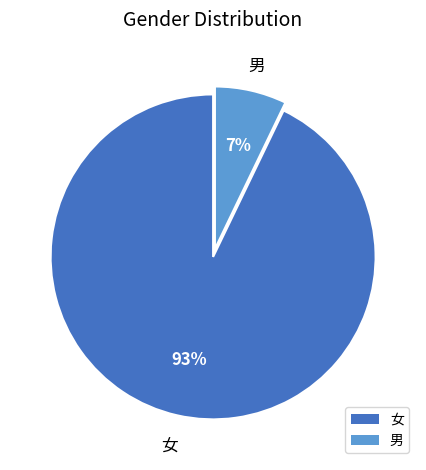

Which has a higher value, 男 or 女?

女